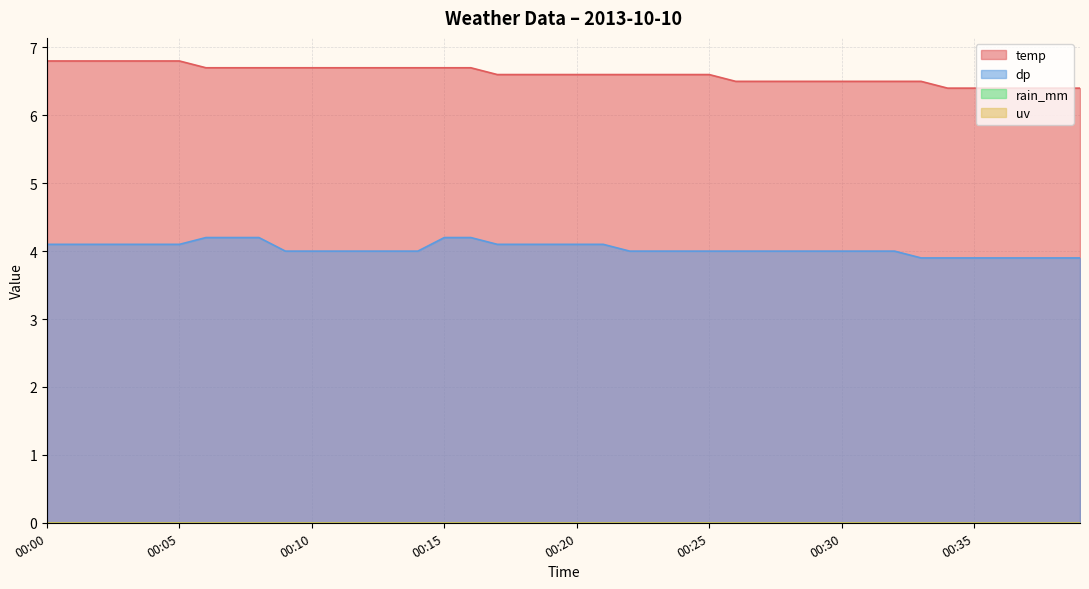

How many lines are shown in the chart?

4